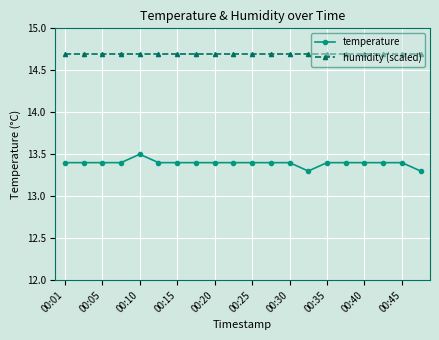

What is the sum of all humidity (scaled) values?

294.0